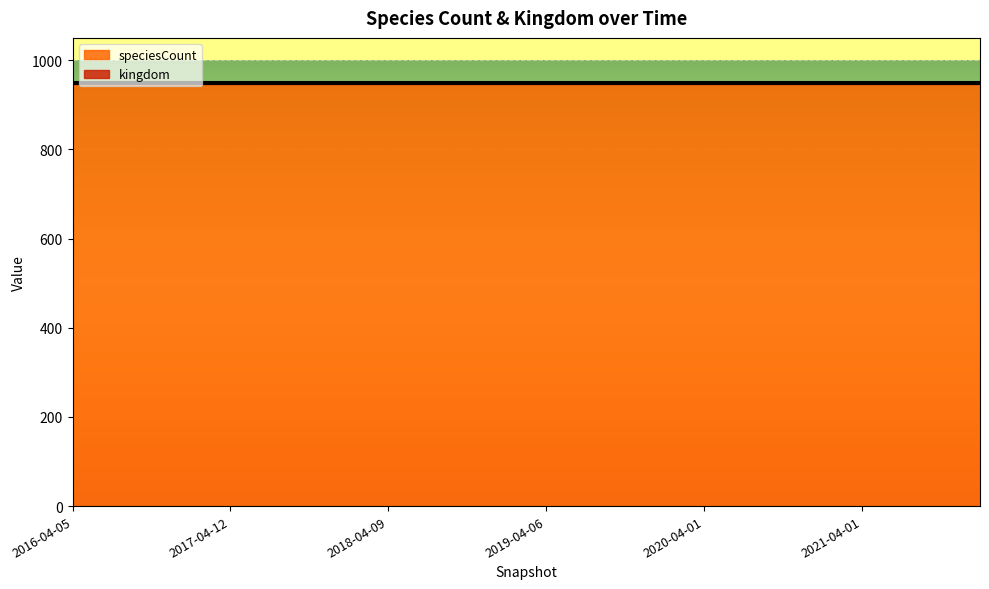

Which series has the largest range (max minus min)?

kingdom